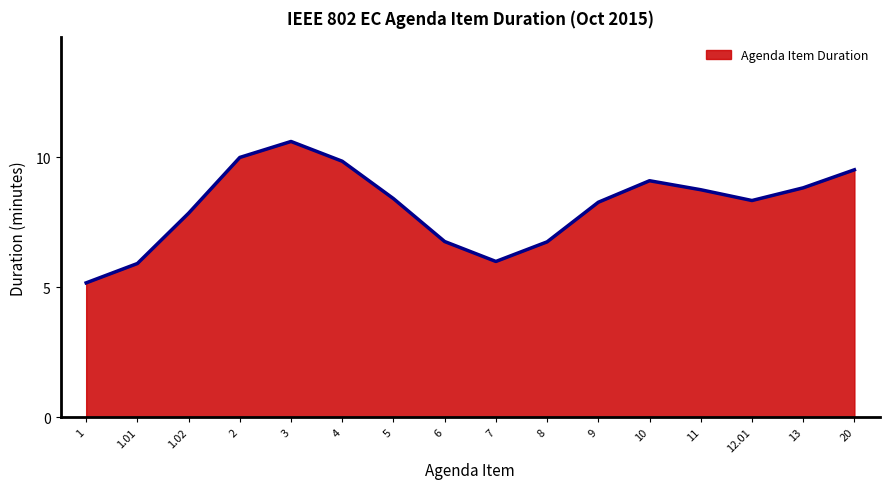

True or false: the data shows 2.2 at 1.

False